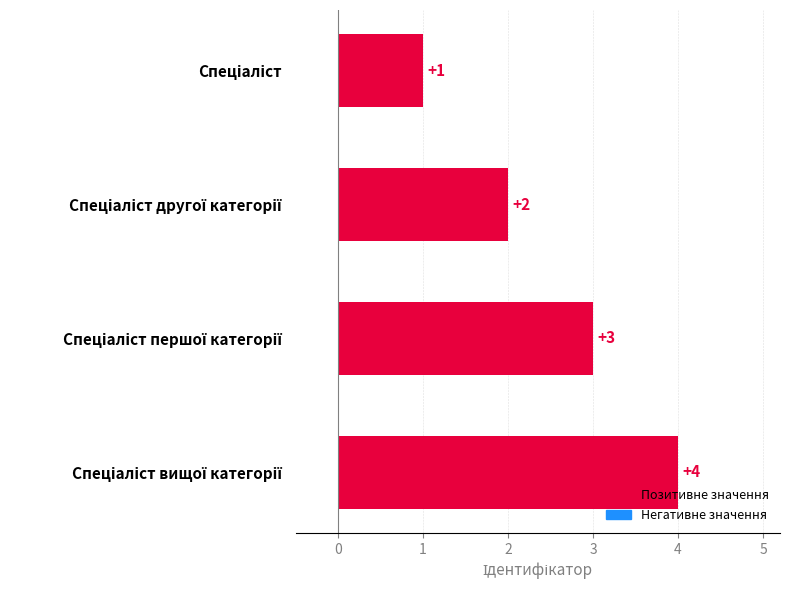

What is the difference between the maximum and minimum values?

3